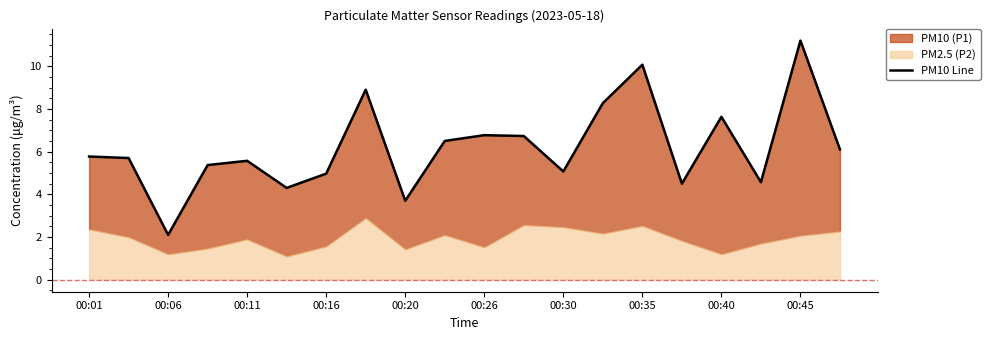

What position from the right is 00:35?

6